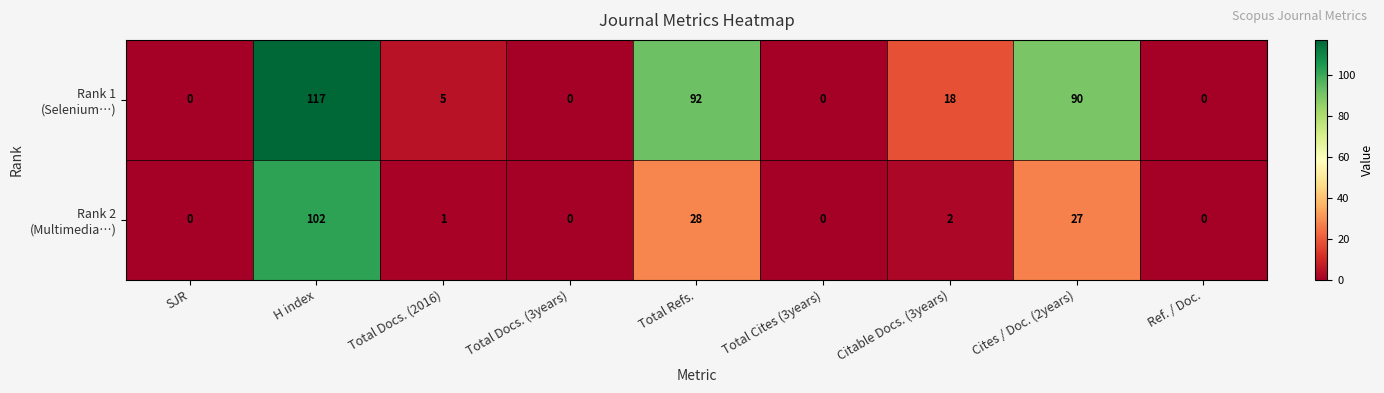

What is the spread (max minus min) of values at H index?

15